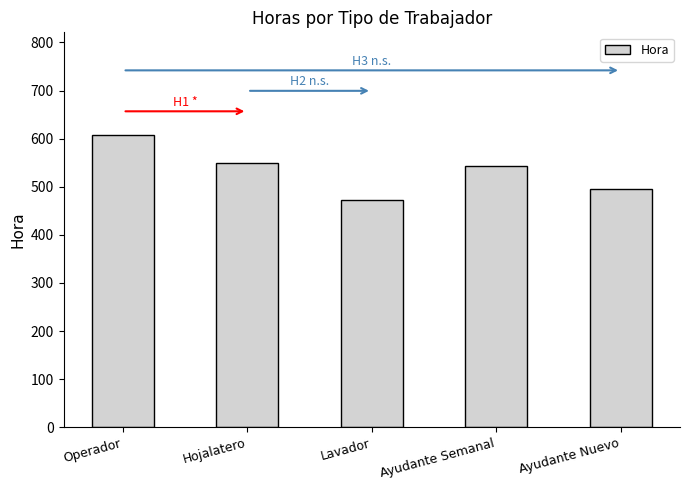

Rank the categories by value from highest to lowest.

Operador, Hojalatero, Ayudante Semanal, Ayudante Nuevo, Lavador